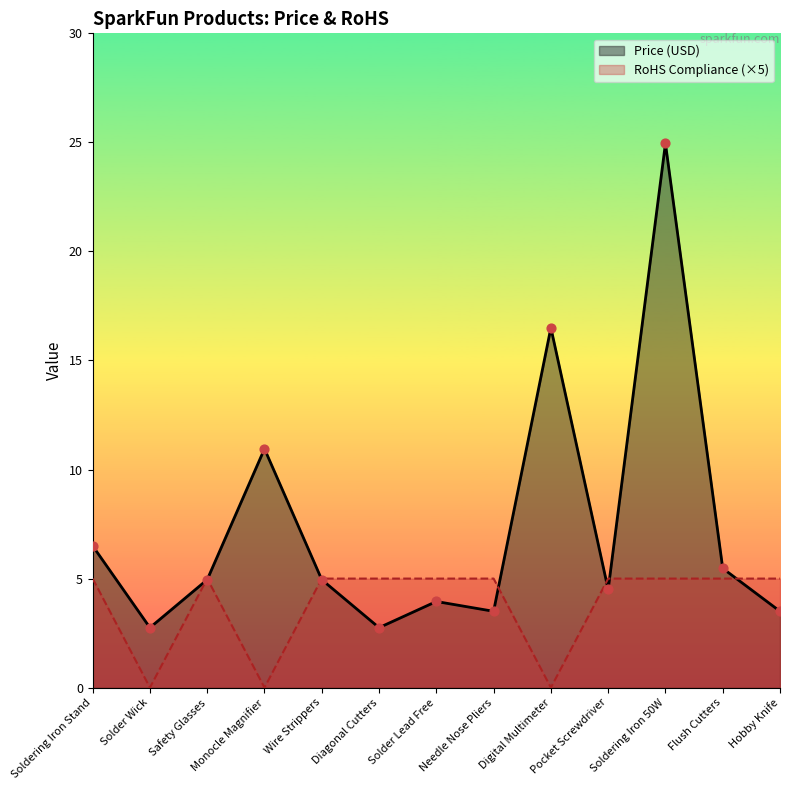

What are all the series names shown in the legend?

Price (USD), RoHS Compliance (×5)